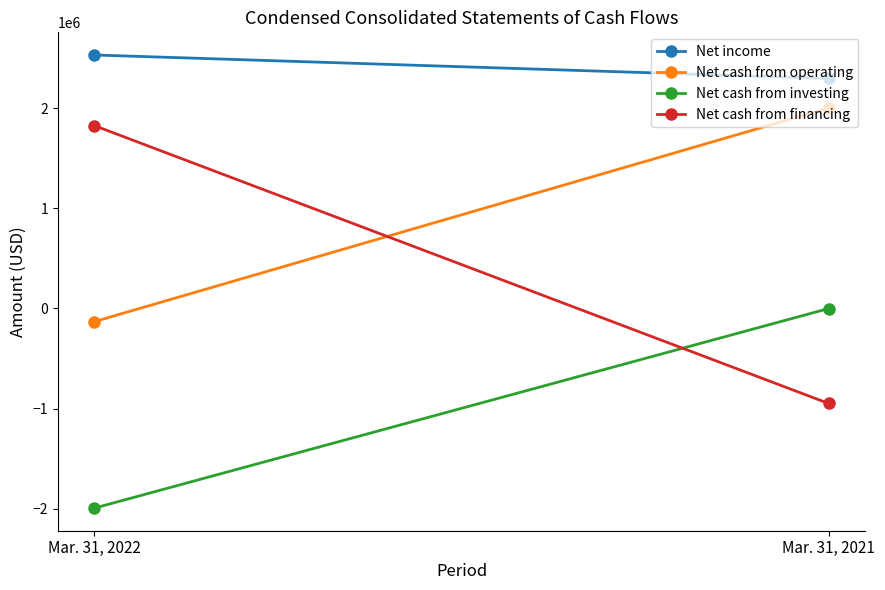

Between Mar. 31, 2021 and Mar. 31, 2022, which is larger?

Mar. 31, 2022